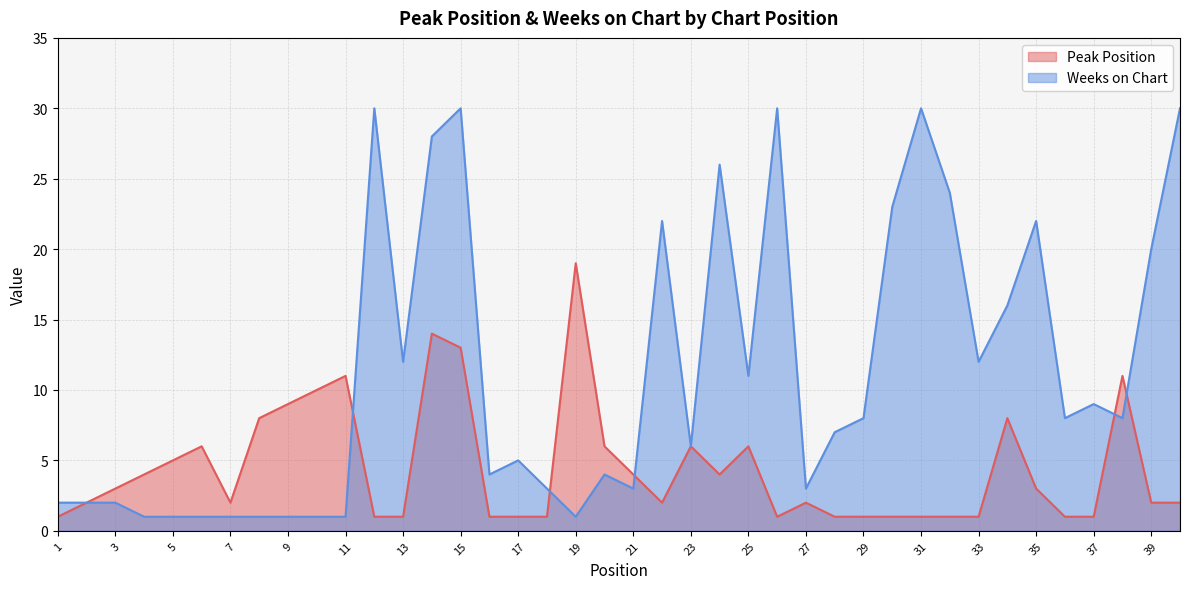

What is the average value of the Peak Position series?

4